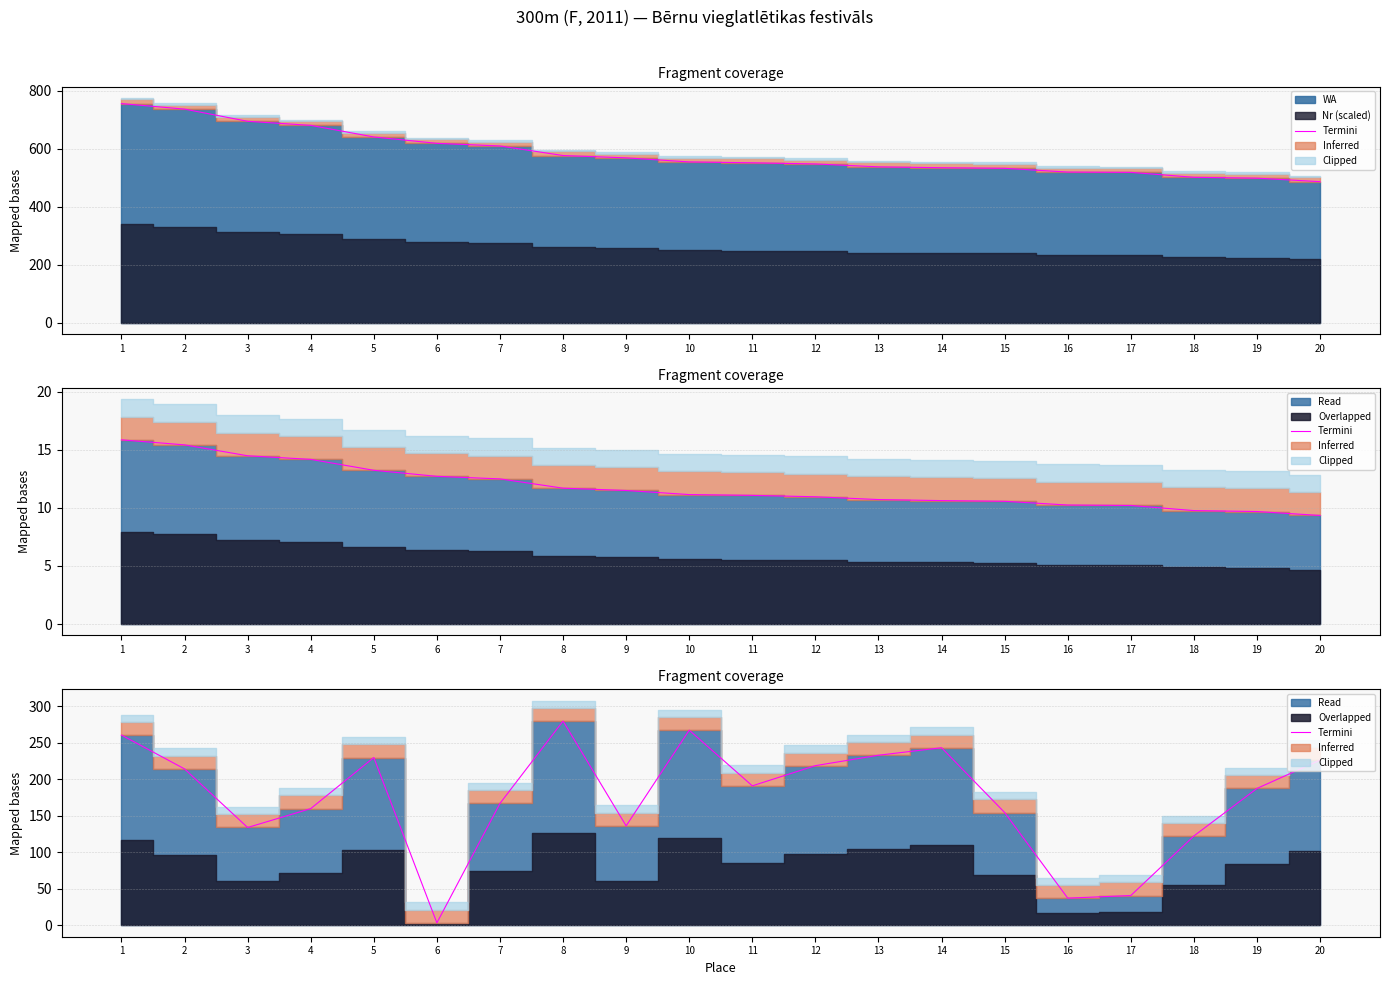

How many values are below 191?

10